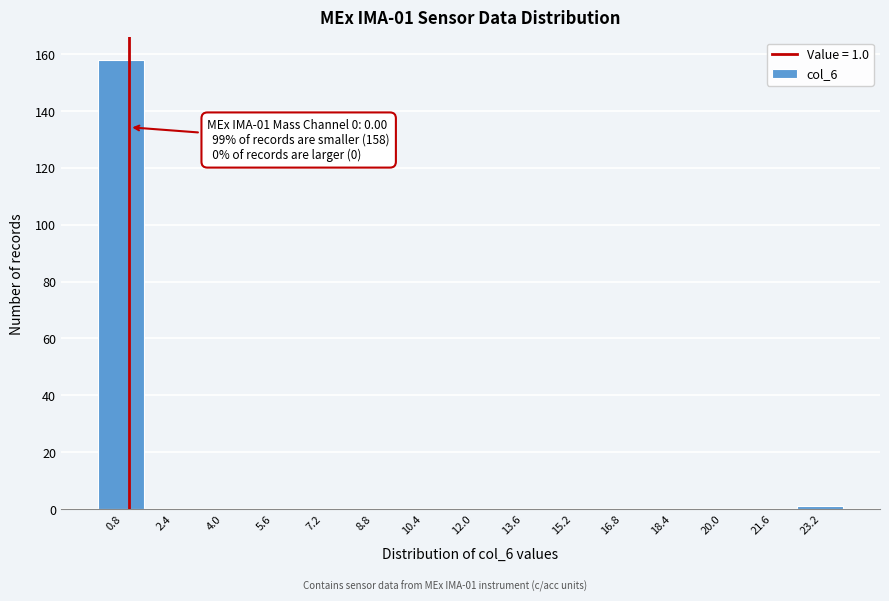

Over which range of the x-axis is the bar tallest?

0.0 to 1.6